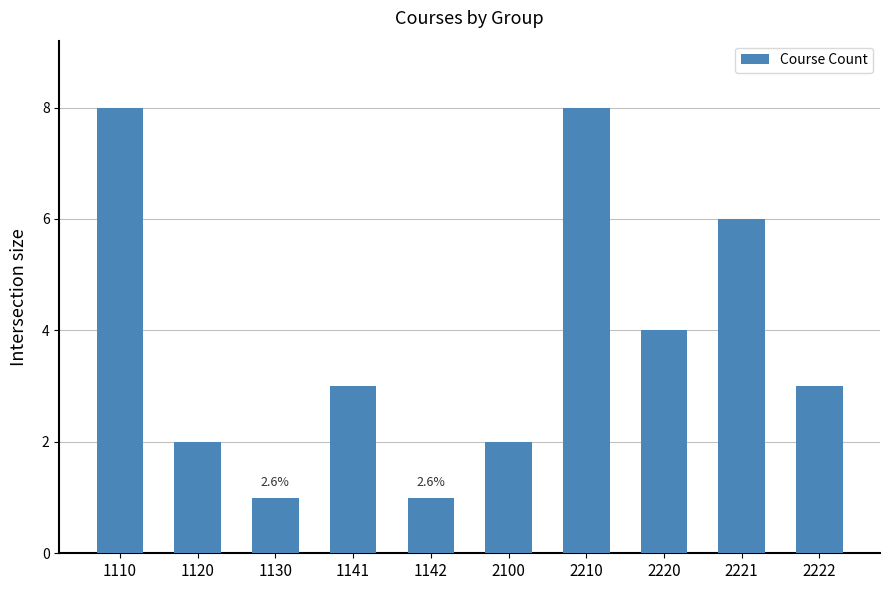

What is the change in value from 1110 to 1141?

-5